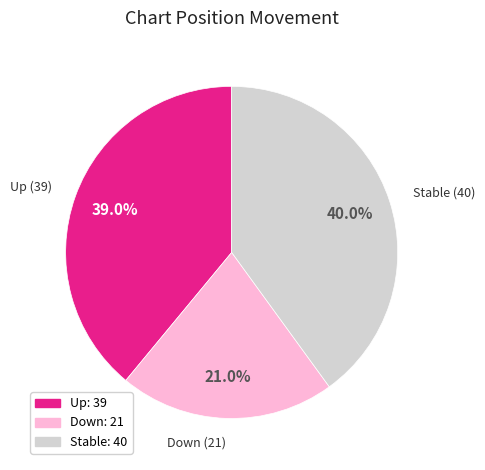

Is there any slice that represents more than half of the pie?

No